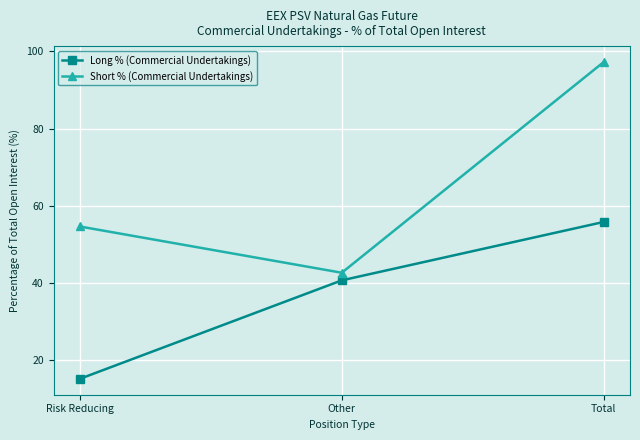

What position from the left is Total?

3